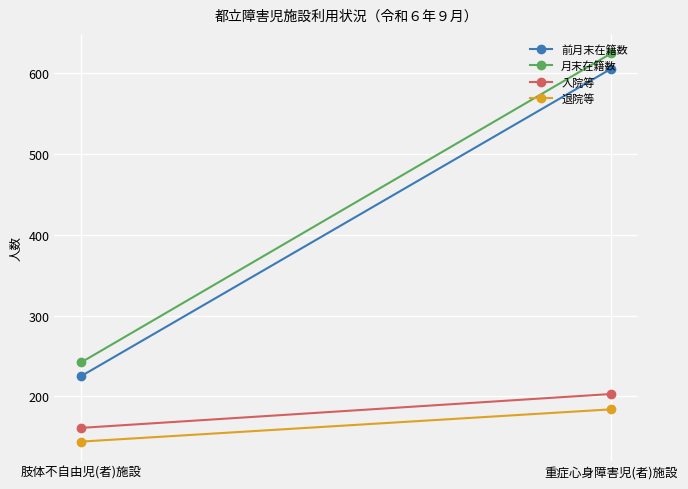

What is the maximum value for 退院等?

184